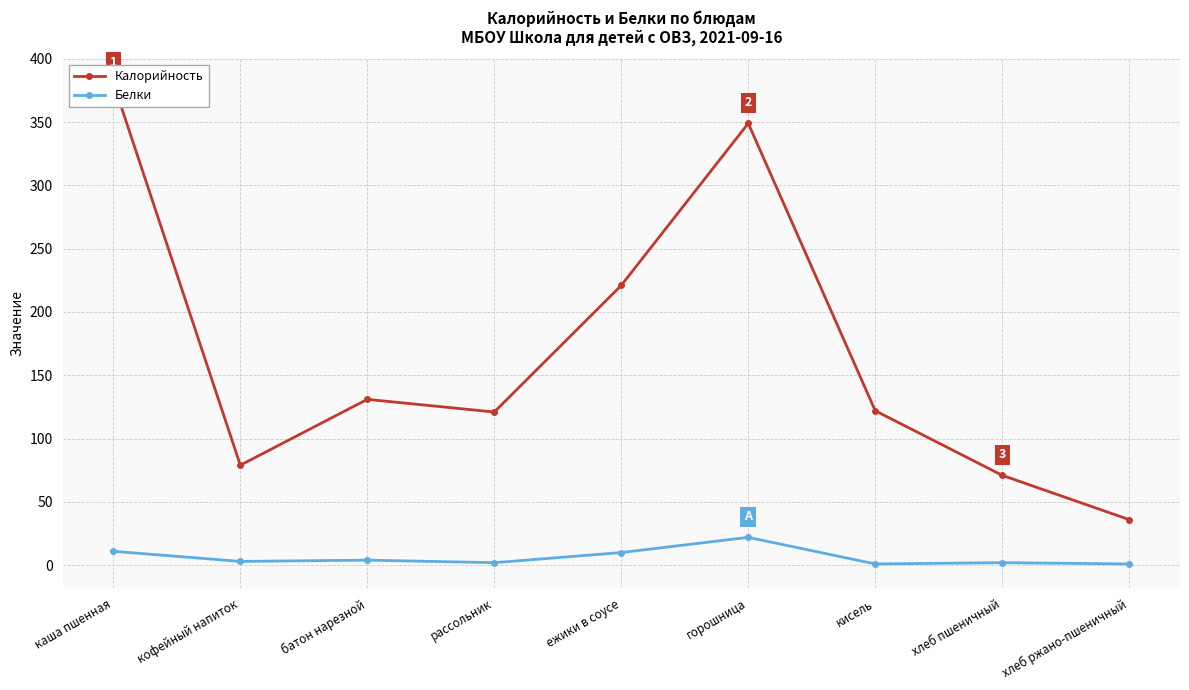

At which category is the sum across all series the highest?

каша пшенная